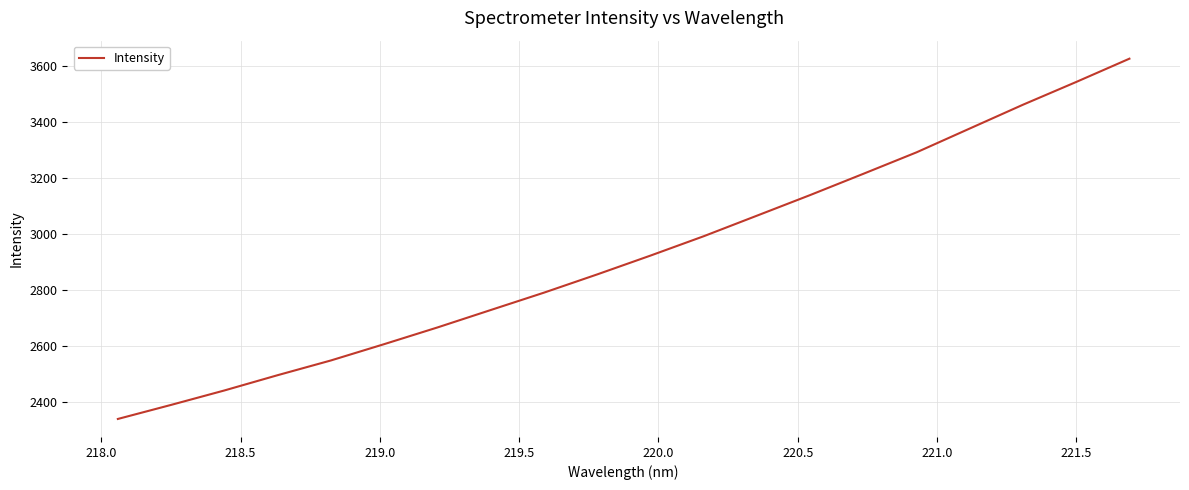

How many lines are shown in the chart?

1